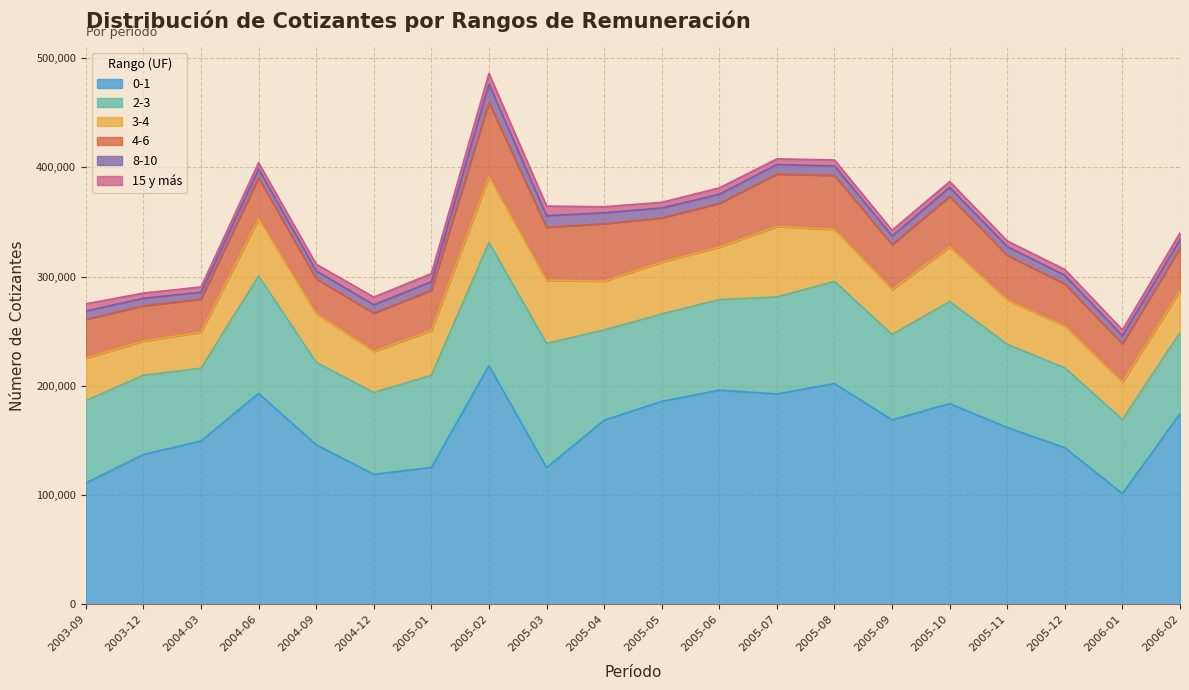

How many interior local peaks does the 4-6 series have?

5